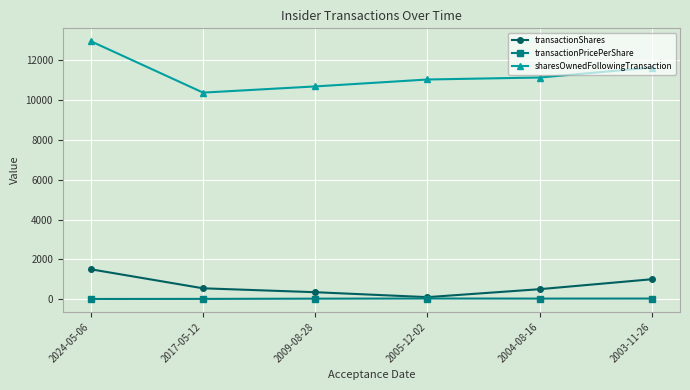

True or false: transactionShares and sharesOwnedFollowingTransaction intersect in this chart.

False